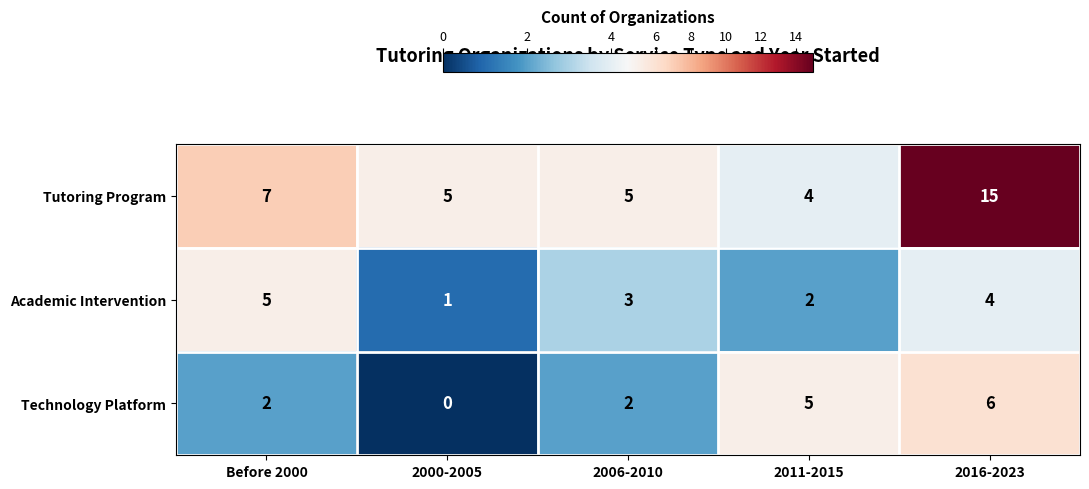

Reading left to right, what are all the values shown in this chart?

Tutoring Program: 7	5	5	4	15
Academic Intervention: 5	1	3	2	4
Technology Platform: 2	0	2	5	6